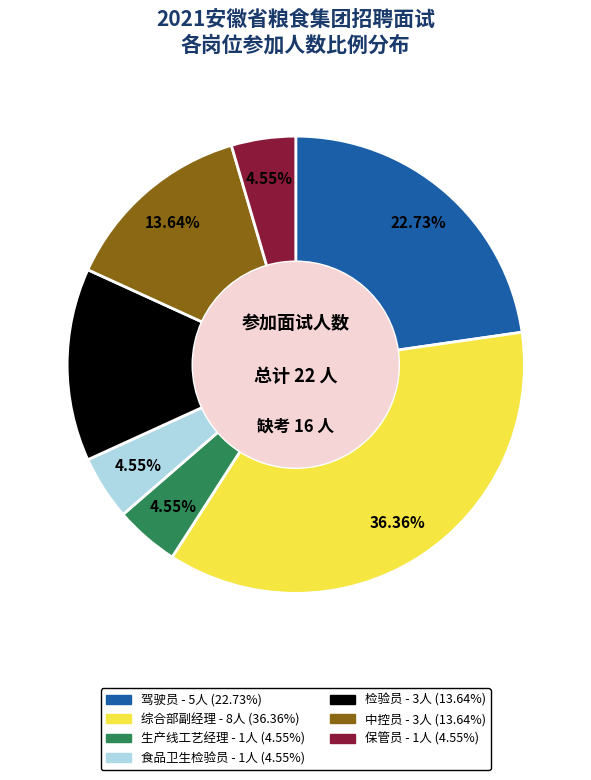

How many slices are in this pie chart?

7